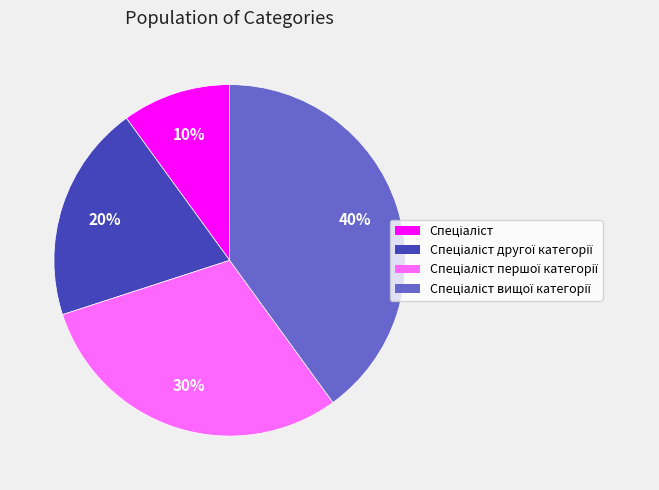

How many slices are in this pie chart?

4